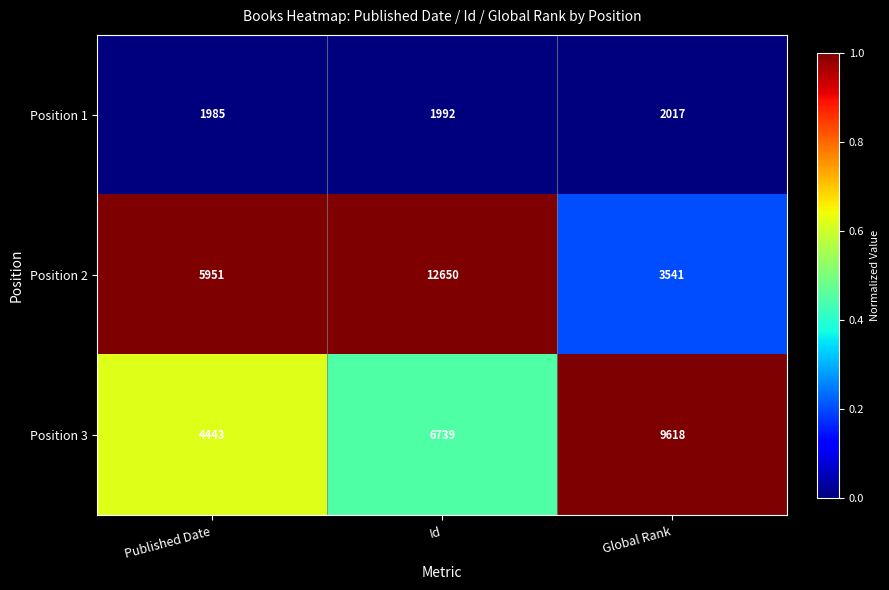

What is the maximum value shown in the chart?

12650